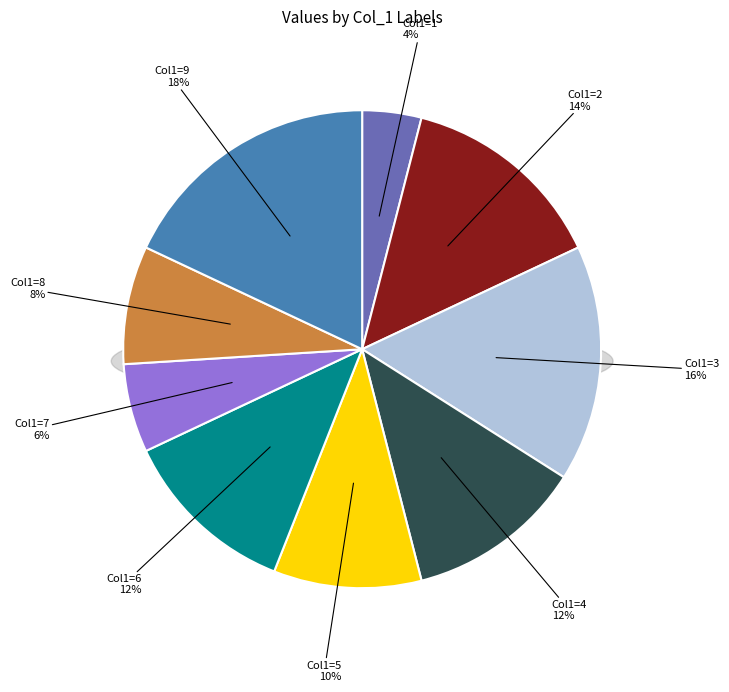

To the nearest percent, what is the difference between the 7 and 1 slice percentages?

2%